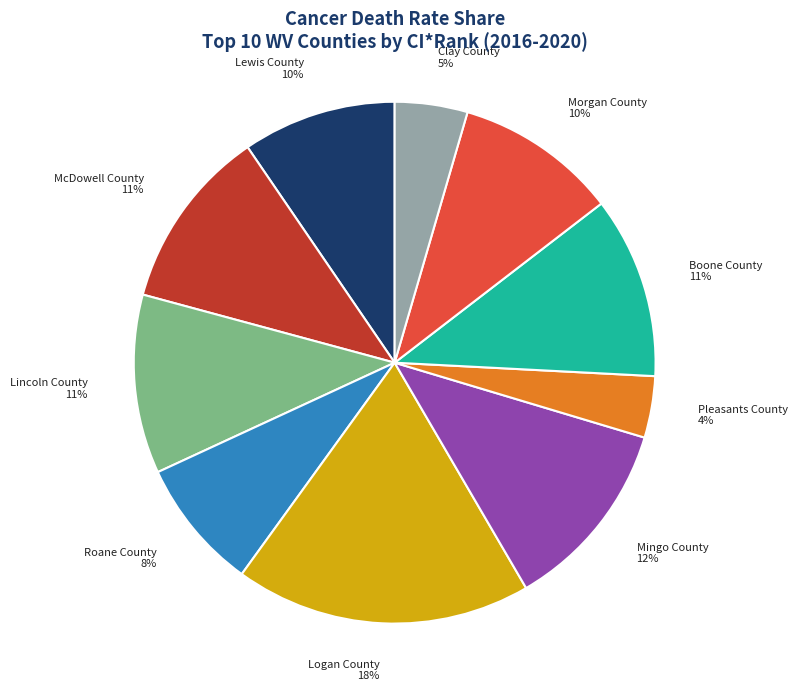

Does any single category account for the majority?

No